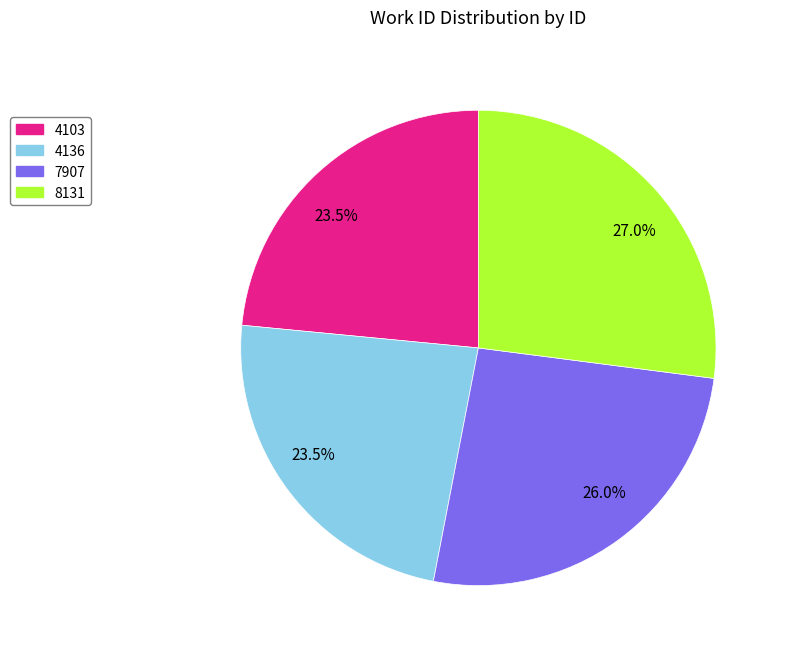

To the nearest percent, what is the average slice percentage?

25%